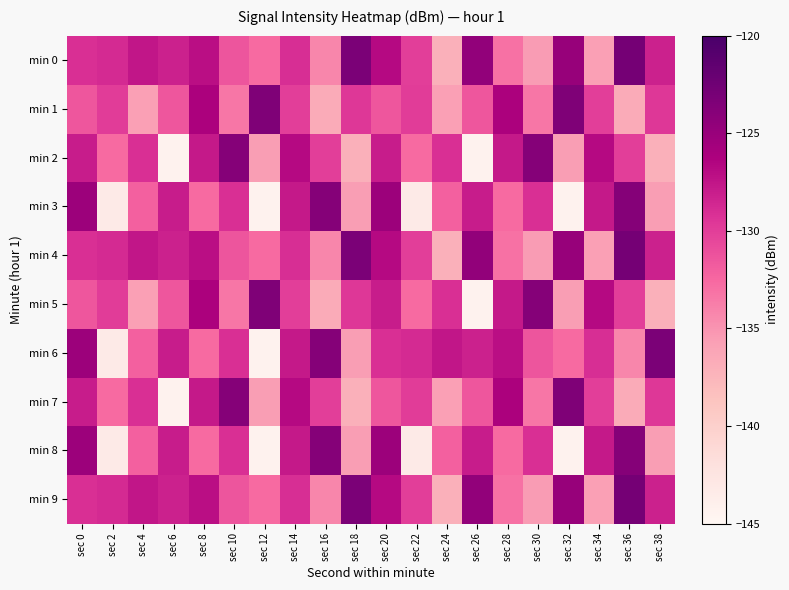

Reading left to right, transcribe all the data shown in this chart.

min 0: sec 0=-129.2	sec 2=-128.8	sec 4=-127.5	sec 6=-128.3	sec 8=-127.1	sec 10=-131.4	sec 12=-132.7	sec 14=-129.0	sec 16=-134.2	sec 18=-123.3	sec 20=-126.7	sec 22=-130.0	sec 24=-137.1	sec 26=-124.6	sec 28=-133.0	sec 30=-135.5	sec 32=-125.0	sec 34=-135.8	sec 36=-122.9	sec 38=-128.2
min 1: sec 0=-131.4	sec 2=-129.9	sec 4=-135.8	sec 6=-131.5	sec 8=-126.2	sec 10=-133.3	sec 12=-123.4	sec 14=-130.0	sec 16=-136.7	sec 18=-129.6	sec 20=-131.4	sec 22=-129.9	sec 24=-135.8	sec 26=-131.5	sec 28=-126.2	sec 30=-133.3	sec 32=-123.4	sec 34=-130.0	sec 36=-136.7	sec 38=-129.6
min 2: sec 0=-128.0	sec 2=-132.6	sec 4=-129.2	sec 6=-144.3	sec 8=-127.8	sec 10=-123.8	sec 12=-135.6	sec 14=-126.7	sec 16=-130.0	sec 18=-137.1	sec 20=-128.0	sec 22=-132.6	sec 24=-129.2	sec 26=-144.3	sec 28=-127.8	sec 30=-123.8	sec 32=-135.6	sec 34=-126.7	sec 36=-130.0	sec 38=-137.1
min 3: sec 0=-125.3	sec 2=-143.3	sec 4=-132.1	sec 6=-128.0	sec 8=-132.6	sec 10=-129.2	sec 12=-144.3	sec 14=-127.8	sec 16=-123.8	sec 18=-135.6	sec 20=-125.3	sec 22=-143.3	sec 24=-132.1	sec 26=-128.0	sec 28=-132.6	sec 30=-129.2	sec 32=-144.3	sec 34=-127.8	sec 36=-123.8	sec 38=-135.6
min 4: sec 0=-129.2	sec 2=-128.8	sec 4=-127.5	sec 6=-128.3	sec 8=-127.1	sec 10=-131.4	sec 12=-132.7	sec 14=-129.0	sec 16=-134.2	sec 18=-123.3	sec 20=-126.7	sec 22=-130.0	sec 24=-137.1	sec 26=-124.6	sec 28=-133.0	sec 30=-135.5	sec 32=-125.0	sec 34=-135.8	sec 36=-122.9	sec 38=-128.2
min 5: sec 0=-131.4	sec 2=-129.9	sec 4=-135.8	sec 6=-131.5	sec 8=-126.2	sec 10=-133.3	sec 12=-123.4	sec 14=-130.0	sec 16=-136.7	sec 18=-129.6	sec 20=-128.0	sec 22=-132.6	sec 24=-129.2	sec 26=-144.3	sec 28=-127.8	sec 30=-123.8	sec 32=-135.6	sec 34=-126.7	sec 36=-130.0	sec 38=-137.1
min 6: sec 0=-125.3	sec 2=-143.3	sec 4=-132.1	sec 6=-128.0	sec 8=-132.6	sec 10=-129.2	sec 12=-144.3	sec 14=-127.8	sec 16=-123.8	sec 18=-135.6	sec 20=-129.2	sec 22=-128.8	sec 24=-127.5	sec 26=-128.3	sec 28=-127.1	sec 30=-131.4	sec 32=-132.7	sec 34=-129.0	sec 36=-134.2	sec 38=-123.3
min 7: sec 0=-128.0	sec 2=-132.6	sec 4=-129.2	sec 6=-144.3	sec 8=-127.8	sec 10=-123.8	sec 12=-135.6	sec 14=-126.7	sec 16=-130.0	sec 18=-137.1	sec 20=-131.4	sec 22=-129.9	sec 24=-135.8	sec 26=-131.5	sec 28=-126.2	sec 30=-133.3	sec 32=-123.4	sec 34=-130.0	sec 36=-136.7	sec 38=-129.6
min 8: sec 0=-125.3	sec 2=-143.3	sec 4=-132.1	sec 6=-128.0	sec 8=-132.6	sec 10=-129.2	sec 12=-144.3	sec 14=-127.8	sec 16=-123.8	sec 18=-135.6	sec 20=-125.3	sec 22=-143.3	sec 24=-132.1	sec 26=-128.0	sec 28=-132.6	sec 30=-129.2	sec 32=-144.3	sec 34=-127.8	sec 36=-123.8	sec 38=-135.6
min 9: sec 0=-129.2	sec 2=-128.8	sec 4=-127.5	sec 6=-128.3	sec 8=-127.1	sec 10=-131.4	sec 12=-132.7	sec 14=-129.0	sec 16=-134.2	sec 18=-123.3	sec 20=-126.7	sec 22=-130.0	sec 24=-137.1	sec 26=-124.6	sec 28=-133.0	sec 30=-135.5	sec 32=-125.0	sec 34=-135.8	sec 36=-122.9	sec 38=-128.2